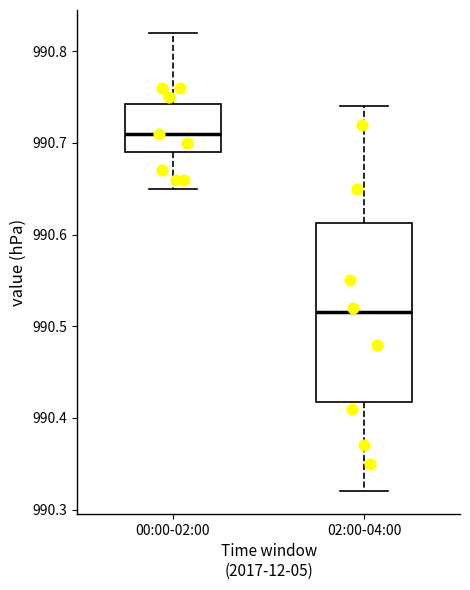

Reading left to right, transcribe this box plot: for each box, give where its median line is, the range the box spans, and where its two whiskers end, as read against the y-axis. The values are not printed on the chart, so give them approximately, as read against the axis.

00:00-02:00: median 990.71, box 990.69 to 990.74, whiskers 990.65 to 990.82
02:00-04:00: median 990.52, box 990.42 to 990.61, whiskers 990.32 to 990.74